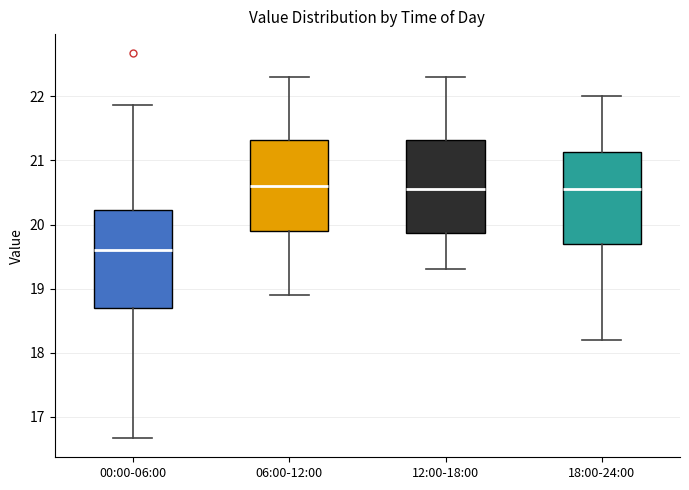

Reading left to right, transcribe this box plot: for each box, give where its median line is, the range the box spans, and where its two whiskers end, as read against the y-axis. The values are not printed on the chart, so give them approximately, as read against the axis.

00:00-06:00: median 19.6, box 18.7 to 20.2, whiskers 16.7 to 21.9
06:00-12:00: median 20.6, box 19.9 to 21.3, whiskers 18.9 to 22.3
12:00-18:00: median 20.6, box 19.9 to 21.3, whiskers 19.3 to 22.3
18:00-24:00: median 20.6, box 19.7 to 21.1, whiskers 18.2 to 22.0